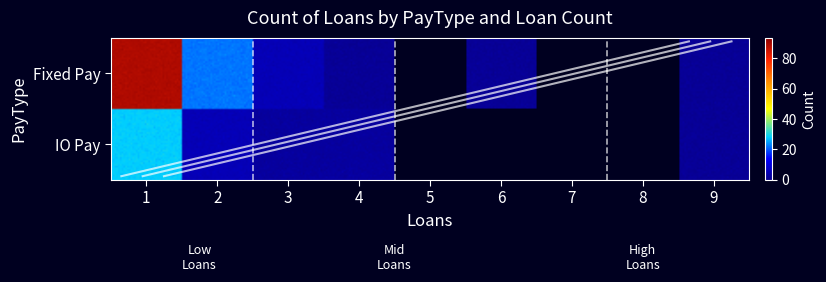

At how many categories does at least one series exceed 73?

1